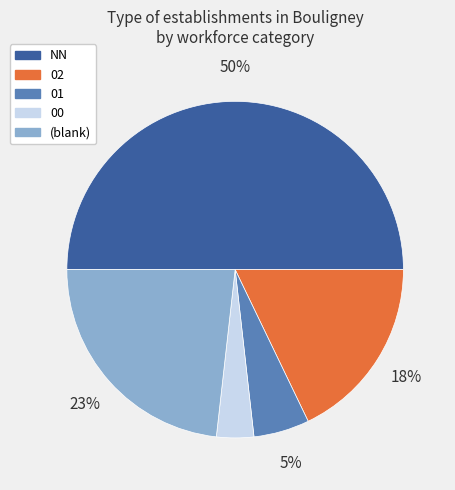

The 02 slice represents 18% of the pie. True or false?

True